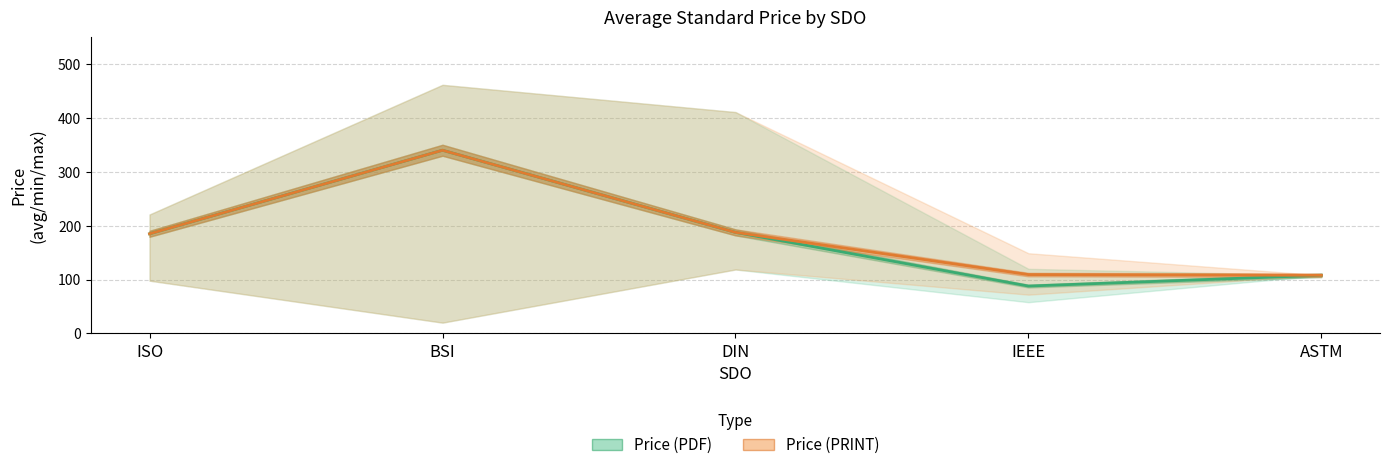

Reading left to right, list all the values displayed in this chart.

Price (PDF): ISO=185.1	BSI=340.4	DIN=187.8	IEEE=88.0	ASTM=108.0
Price (PRINT): ISO=185.1	BSI=340.4	DIN=187.8	IEEE=109.3	ASTM=108.0